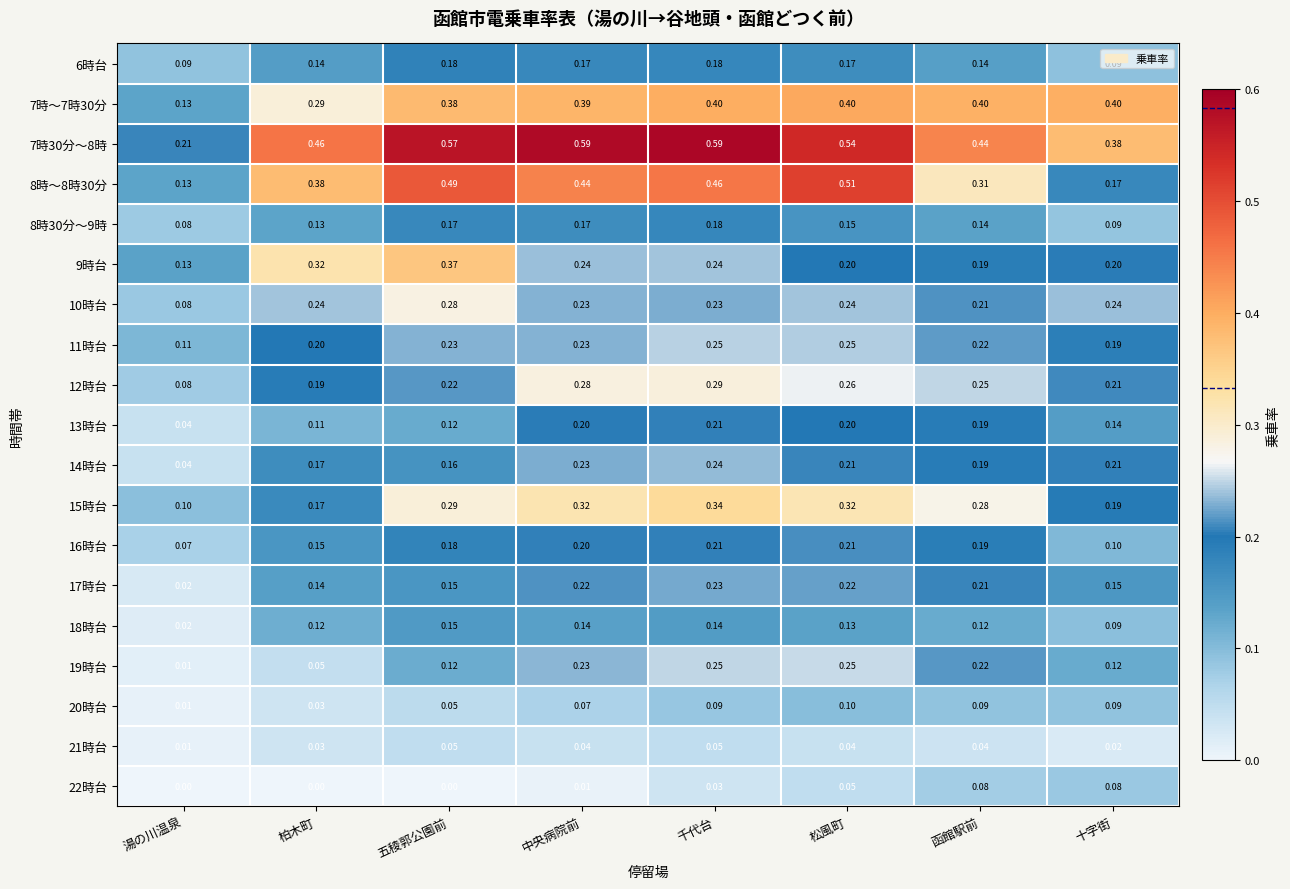

At which category is the sum across all series the highest?

千代台